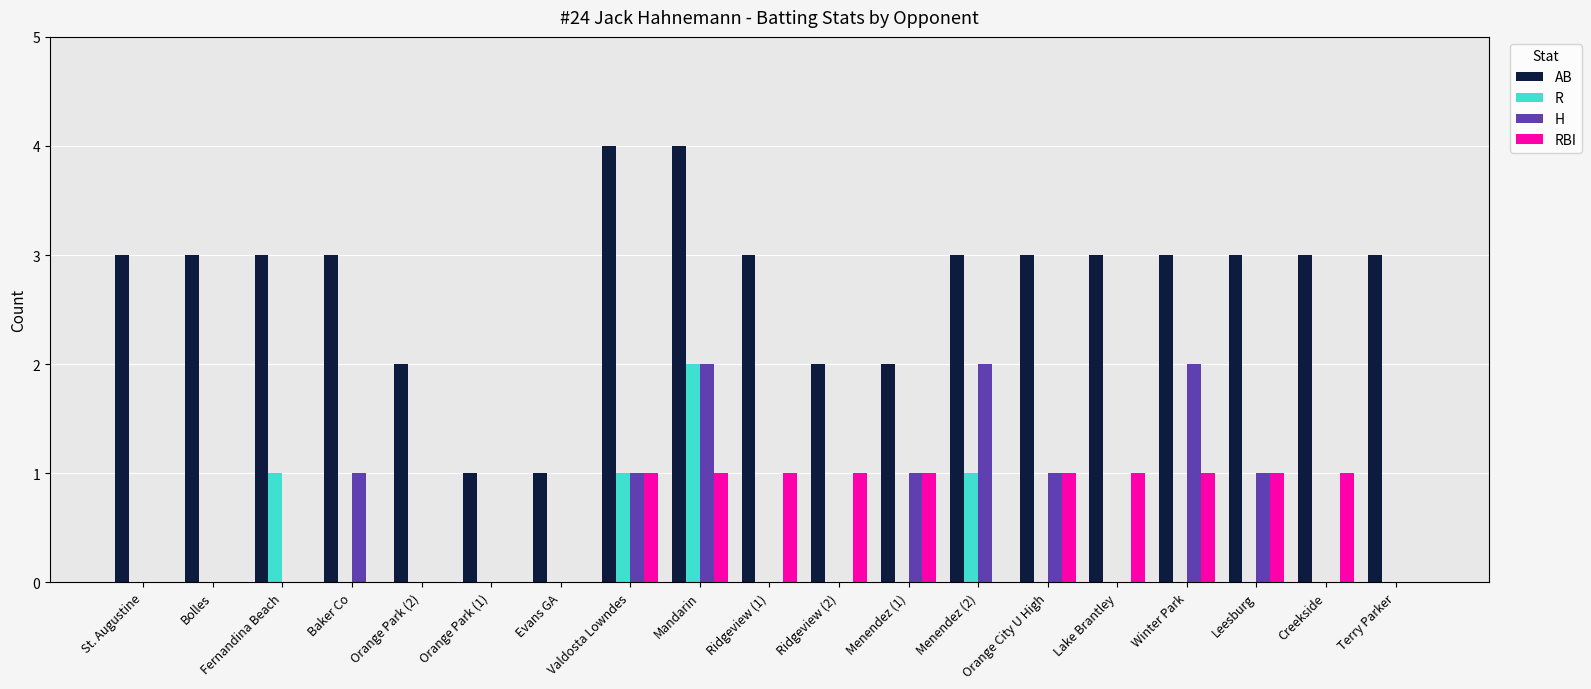

What is the sum of all H values?

11